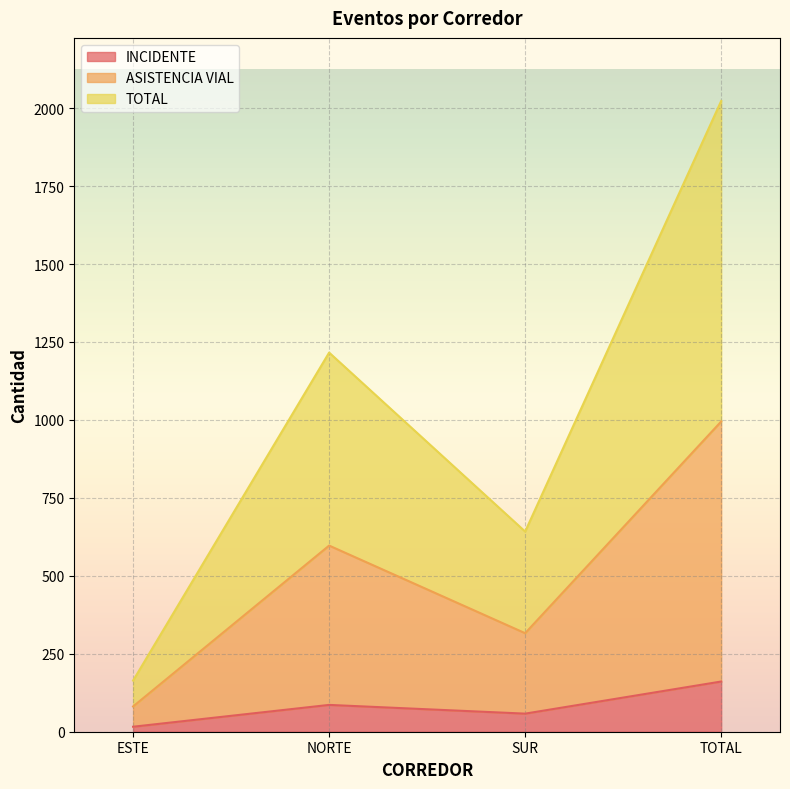

The value of INCIDENTE at NORTE is 86. True or false?

True